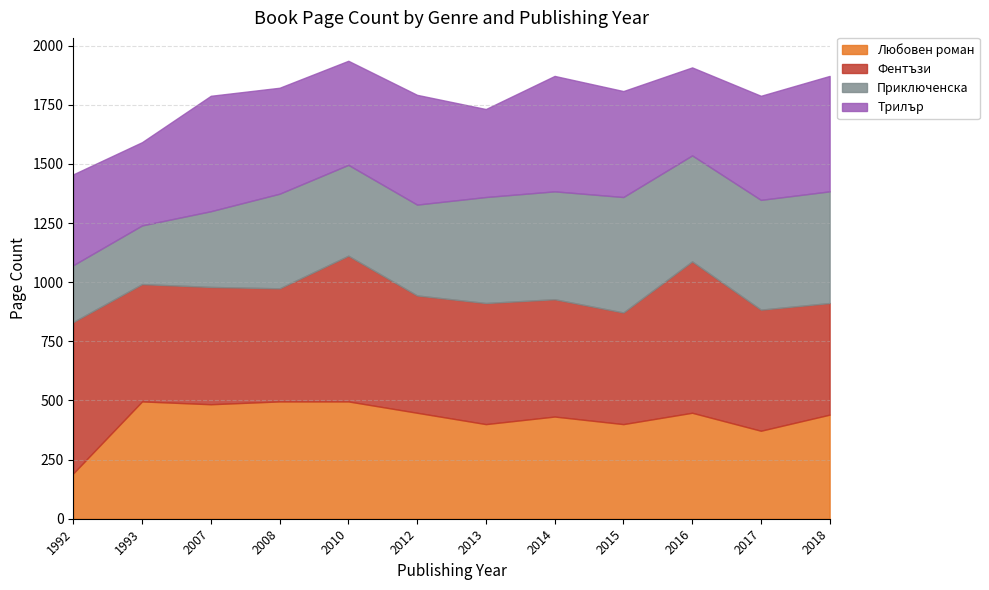

The value of Фентъзи at 2008 is 478. True or false?

True